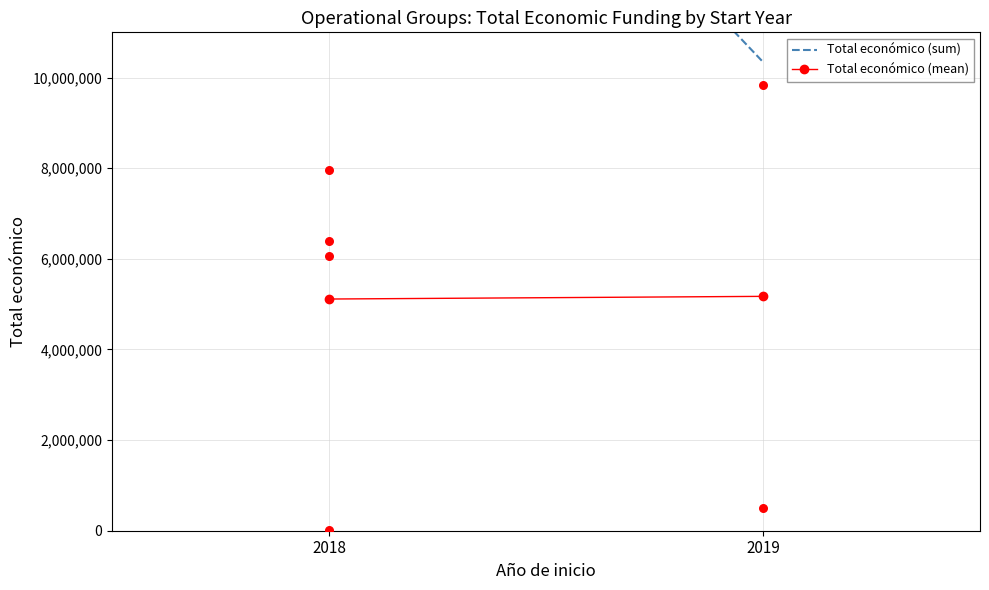

Which series has the widest spread of Y values?

Total económico (sum)